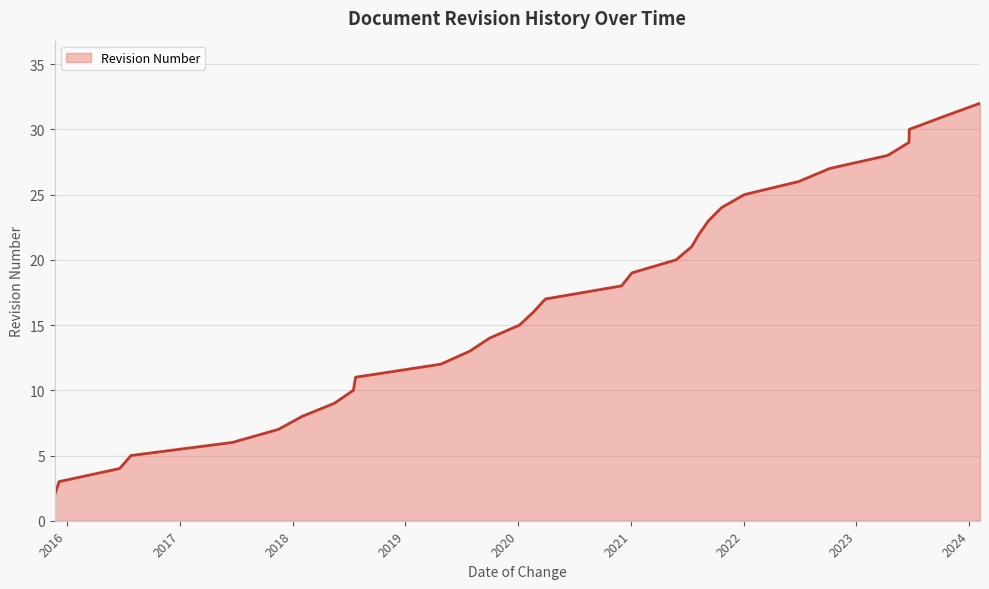

What is the greatest value displayed?

32